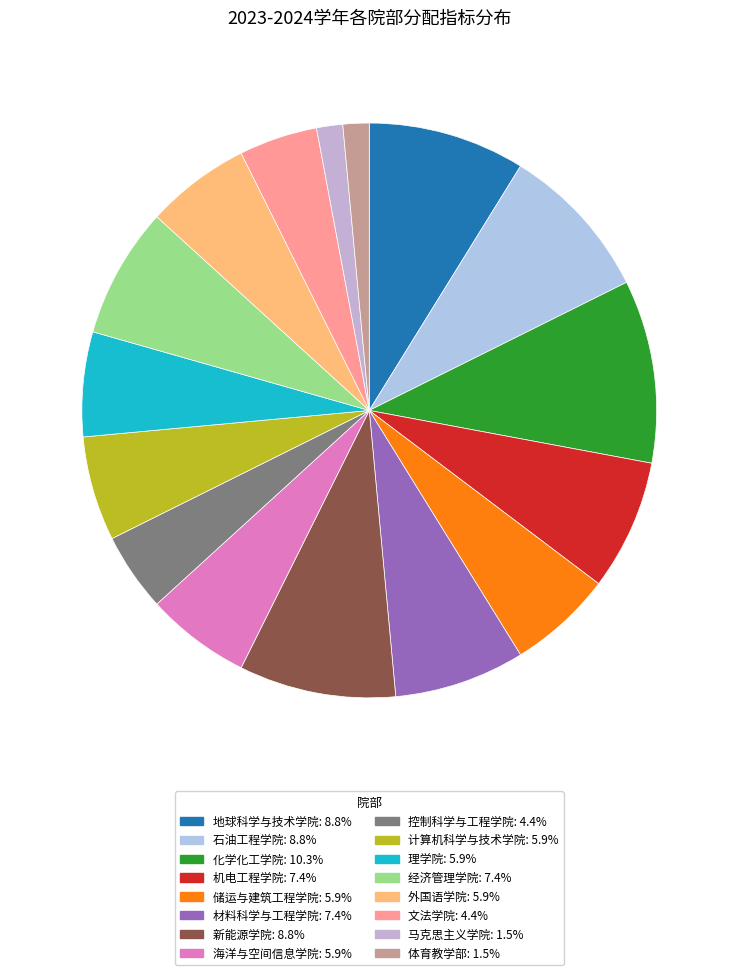

To the nearest percent, what portion does 经济管理学院 represent?

7%